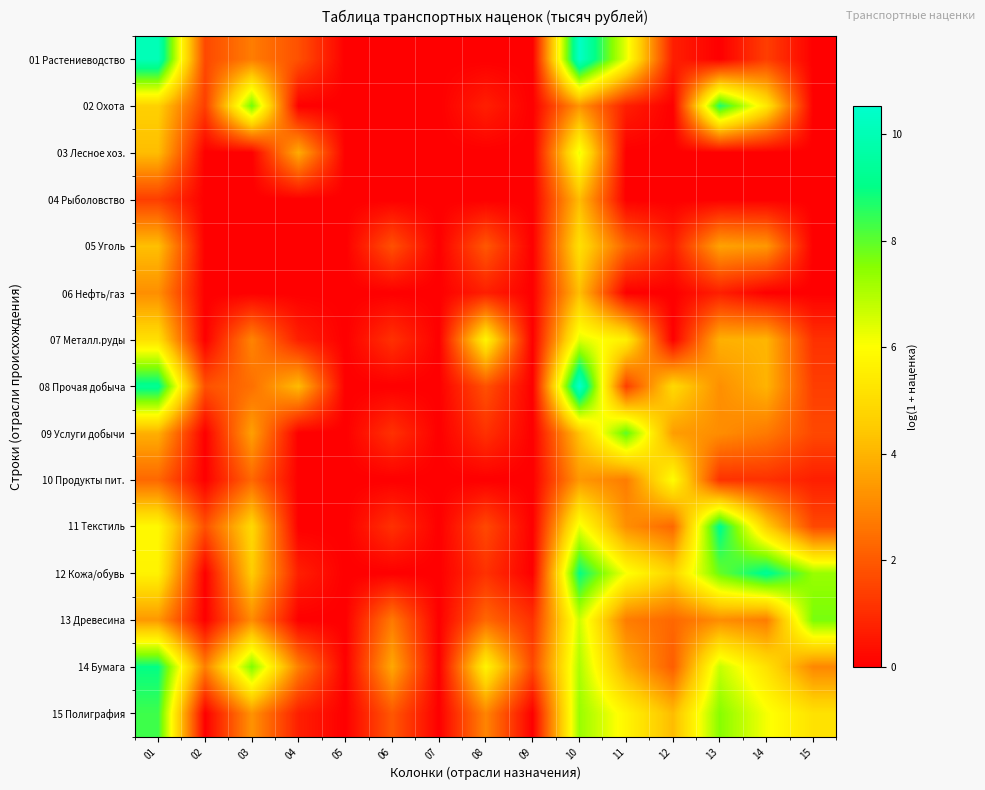

Which series has the widest spread of values?

08 Прочая добыча